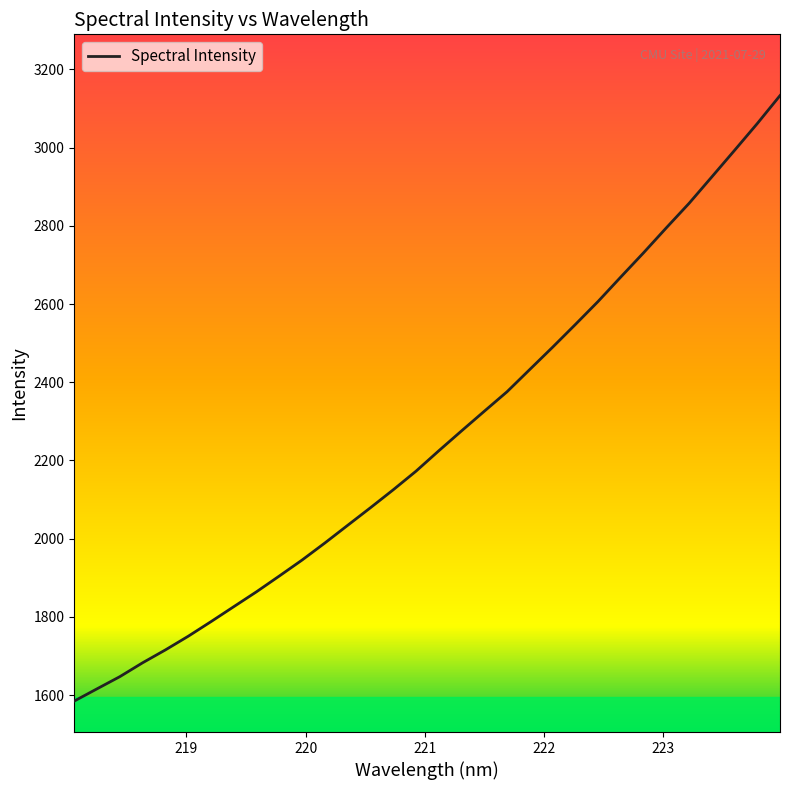

What is the difference between the maximum and minimum values?

1548.3